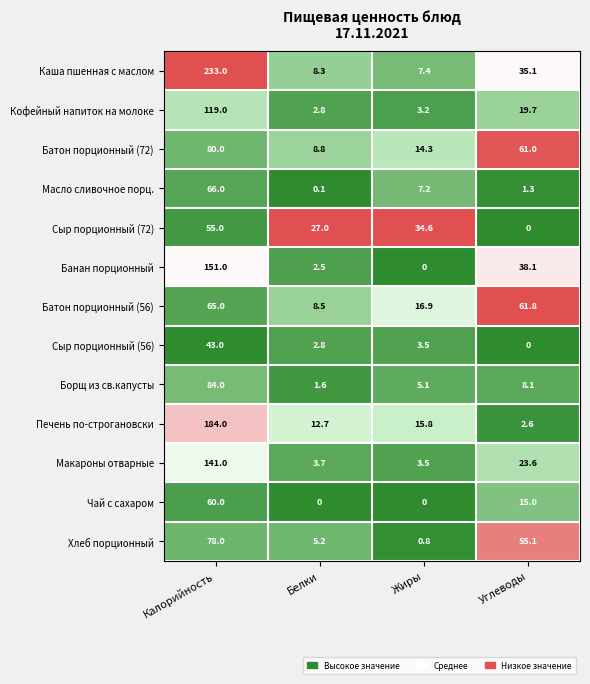

At which category is the sum across all series the highest?

Калорийность